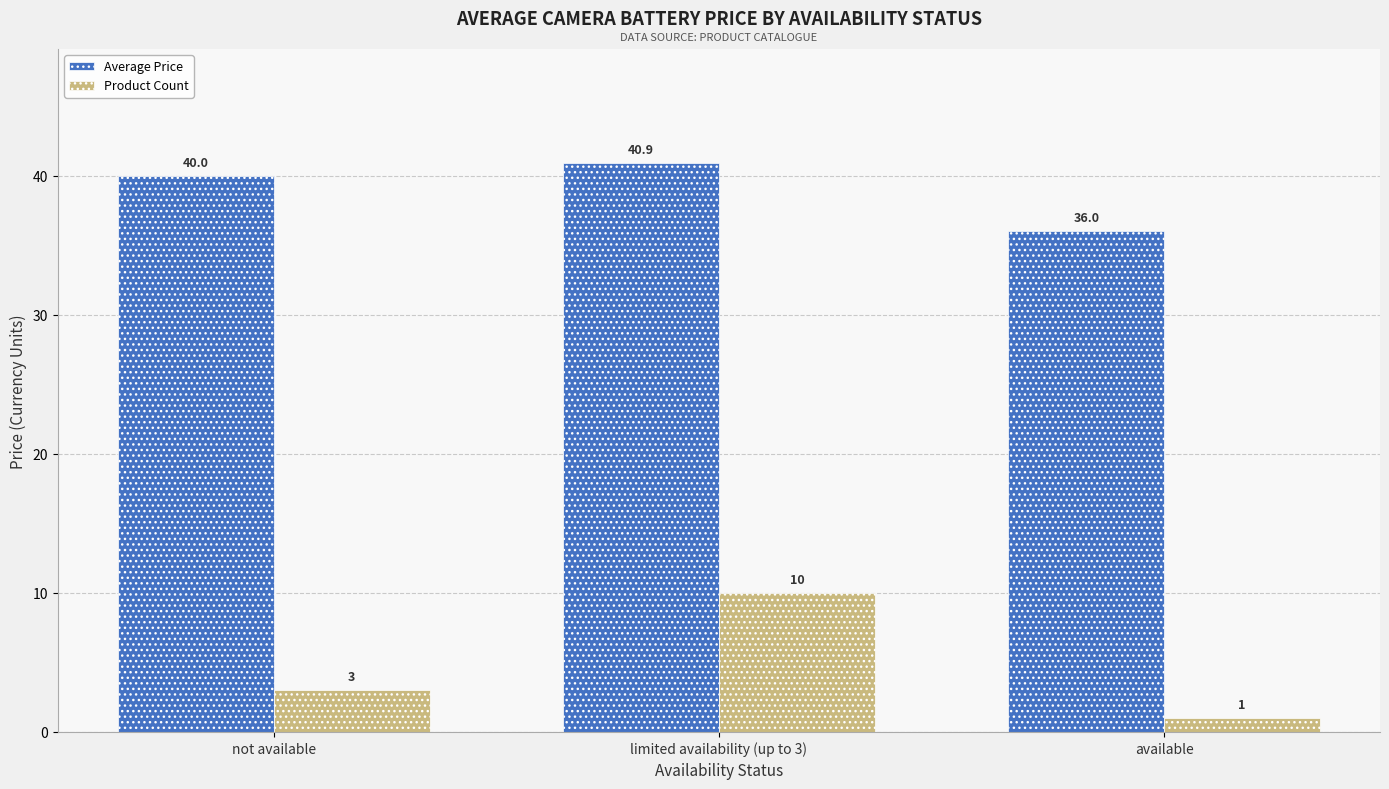

Which series changed the most between not available and limited availability (up to 3)?

Product Count